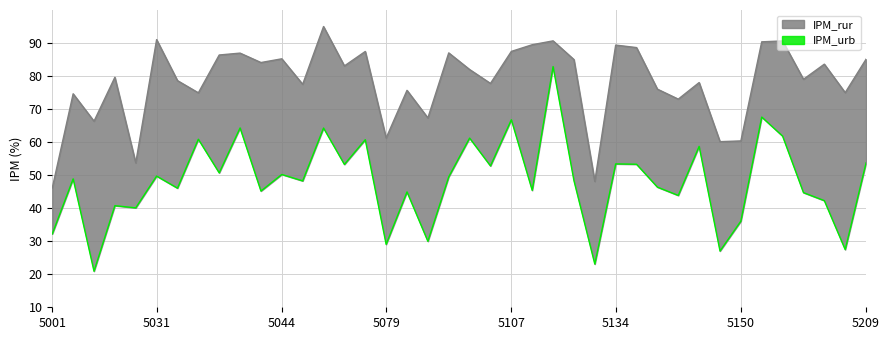

Which has a higher value, 5206 or 5134?

5134